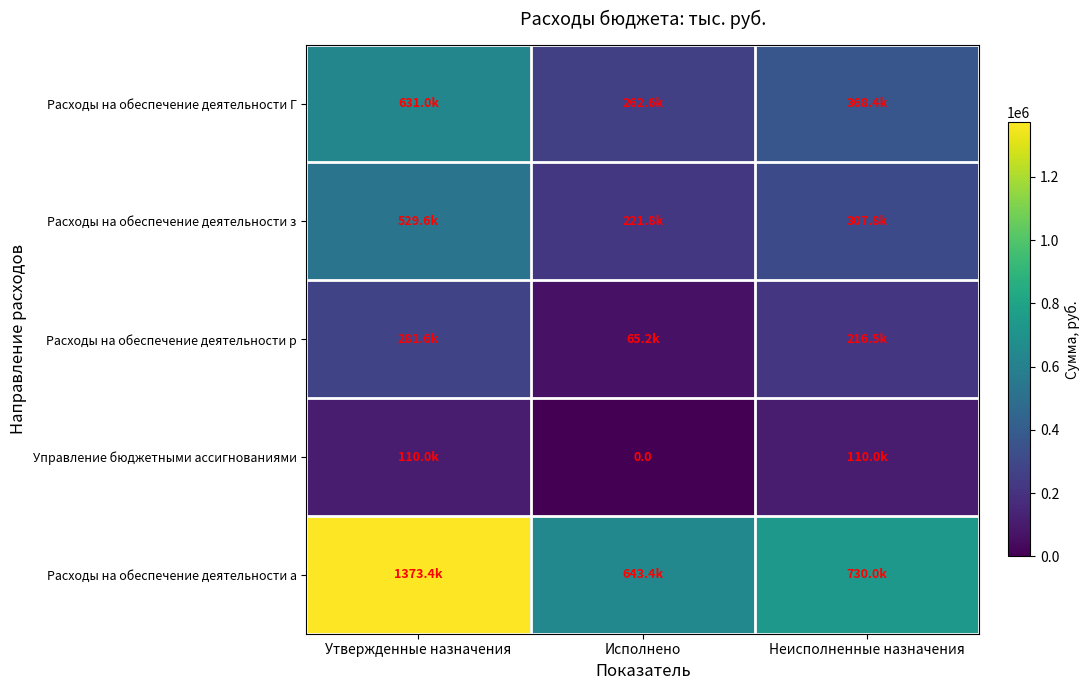

At which label does Расходы на обеспечение деятельности з reach its minimum?

Исполнено